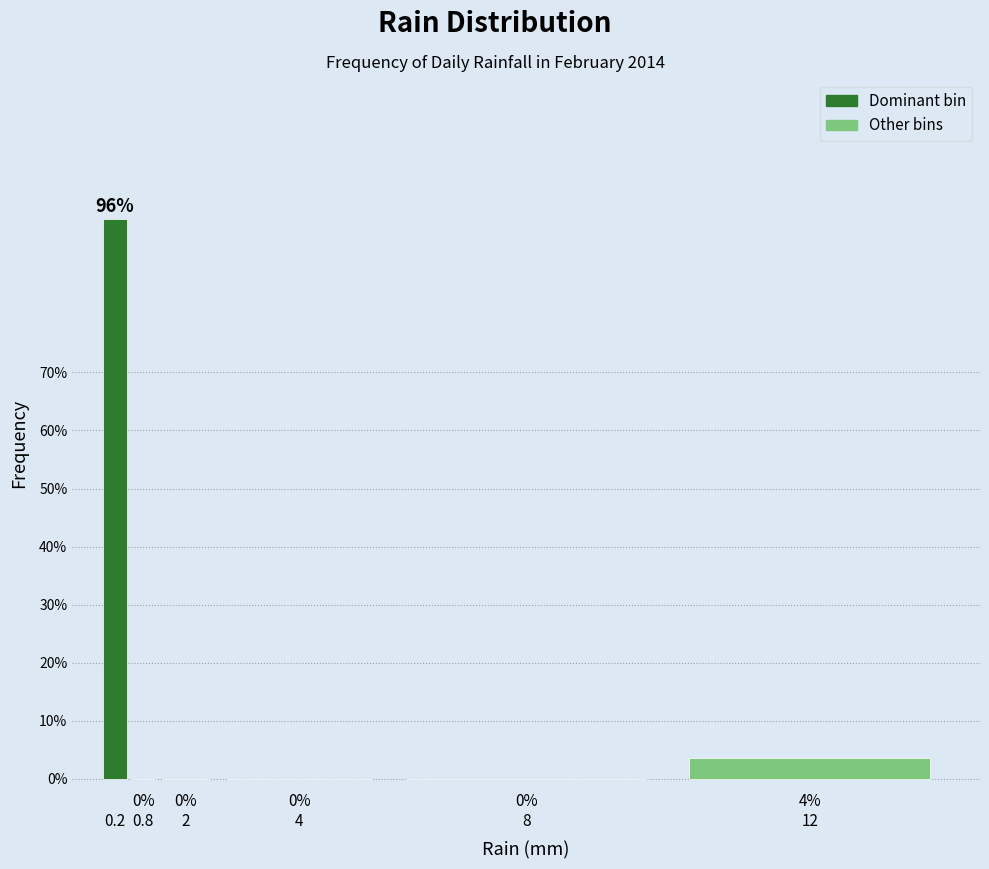

True or false: the data shows 0.0 at 0.8.

True